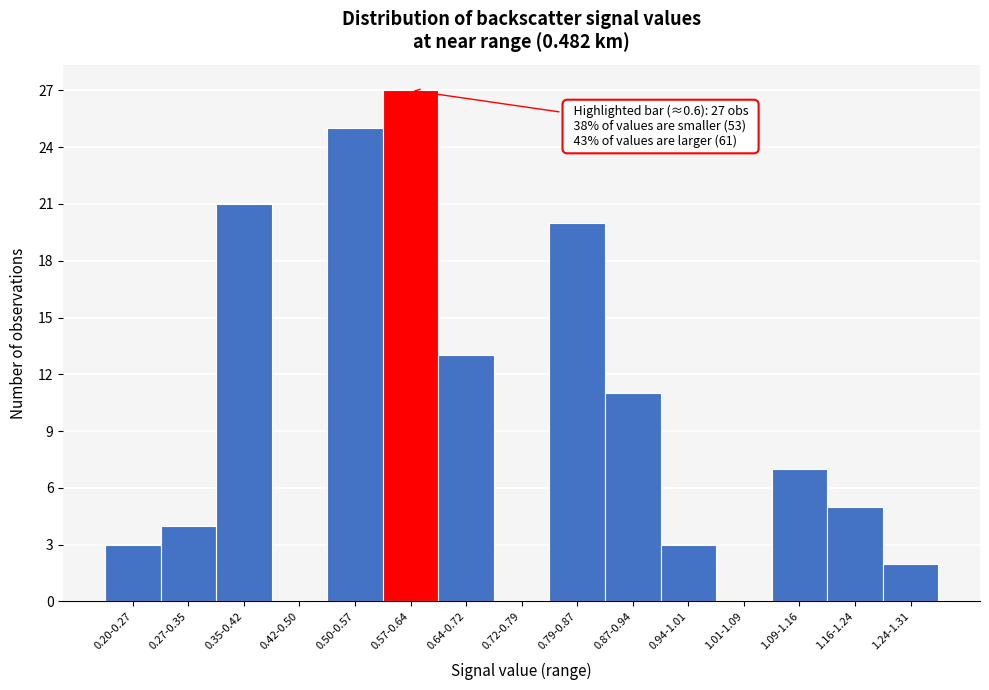

Reading left to right, transcribe all the data shown in this chart.

0.20-0.27=3	0.27-0.35=4	0.35-0.42=21	0.42-0.50=0	0.50-0.57=25	0.57-0.64=27	0.64-0.72=13	0.72-0.79=0	0.79-0.87=20	0.87-0.94=11	0.94-1.01=3	1.01-1.09=0	1.09-1.16=7	1.16-1.24=5	1.24-1.31=2